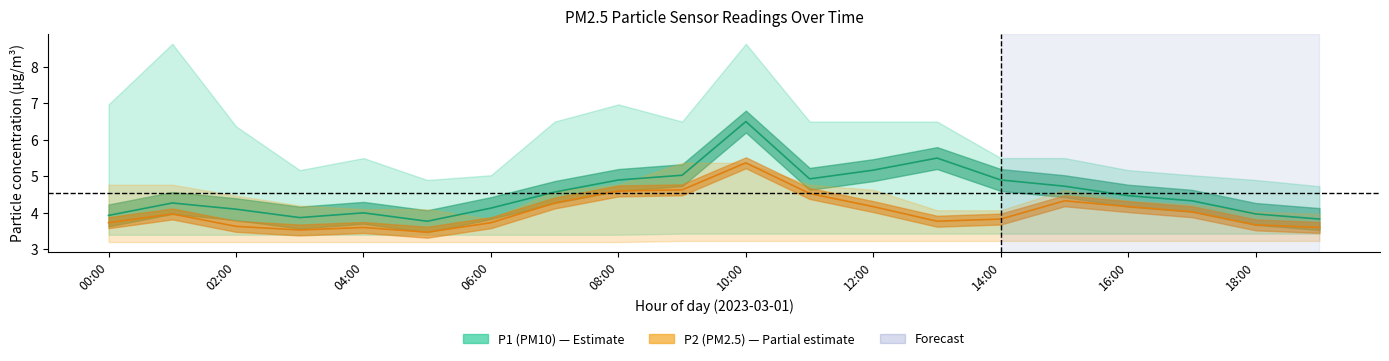

Reading left to right, transcribe all the data shown in this chart.

P1 (PM10) estimate: 3.9	4.3	4.1	3.9	4.0	3.8	4.1	4.6	4.9	5.0	6.5	4.9	5.2	5.5	4.9	4.7	4.5	4.3	4.0	3.8
P2 (PM2.5) estimate: 3.7	4.0	3.6	3.5	3.6	3.5	3.7	4.3	4.6	4.6	5.4	4.5	4.2	3.8	3.8	4.3	4.2	4.0	3.7	3.6